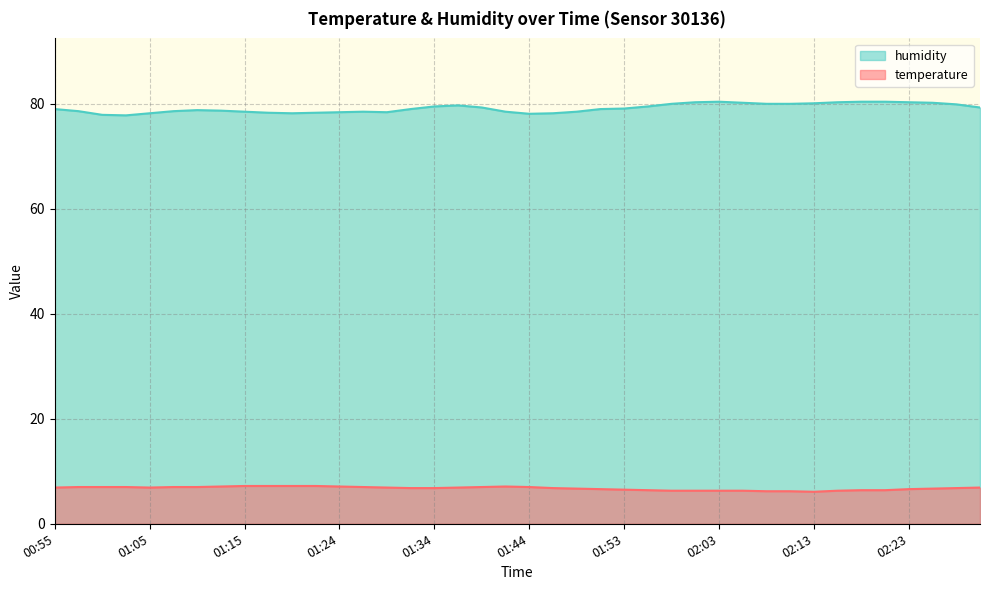

Does the chart have visible grid lines?

Yes